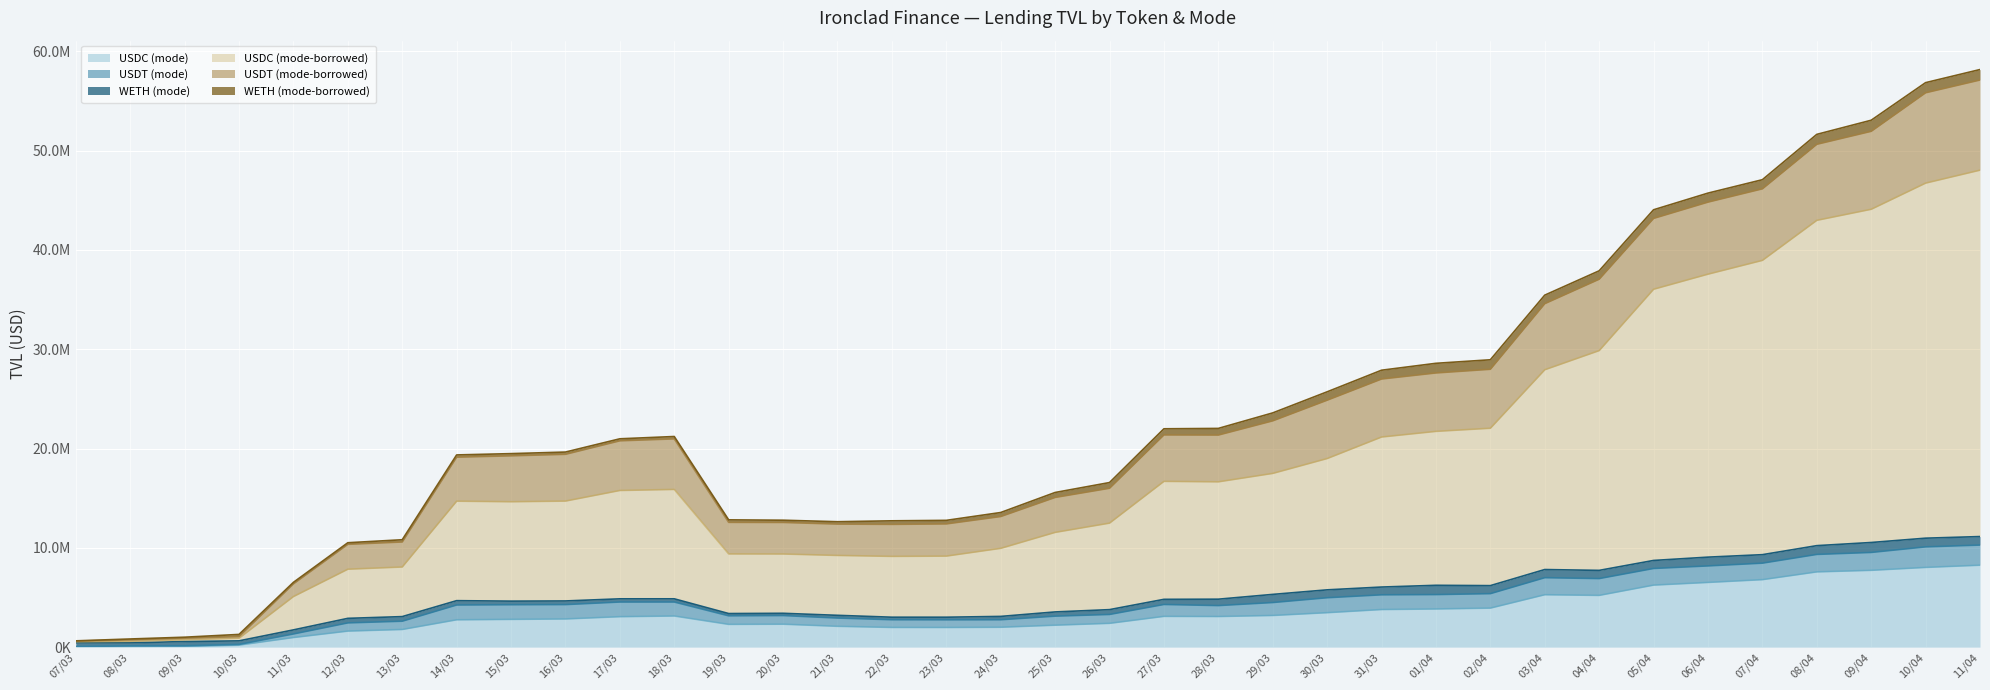

Read the WETH (mode) value at 25/03.

424004.1